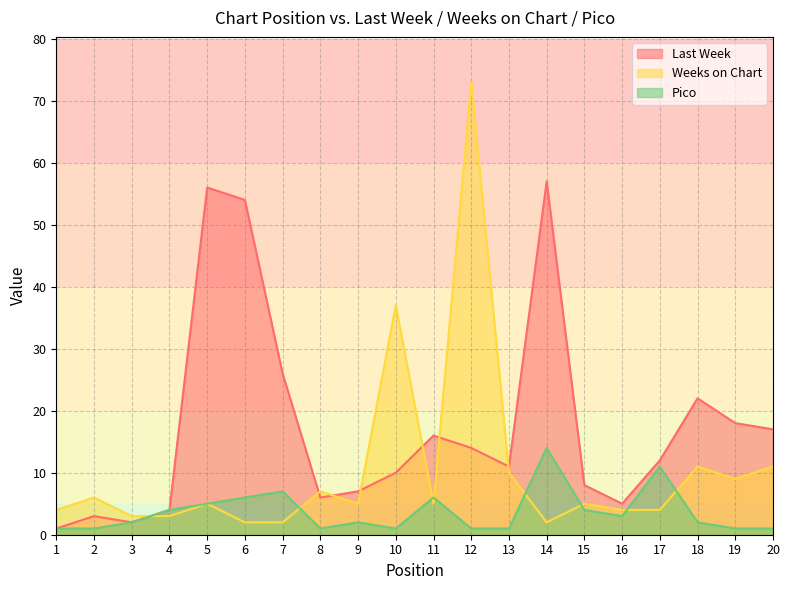

Reading left to right, transcribe all the data shown in this chart.

Last Week: 1	3	2	4	56	54	26	6	7	10	16	14	11	57	8	5	12	22	18	17
Weeks on Chart: 4	6	3	3	5	2	2	7	5	37	5	73	10	2	5	4	4	11	9	11
Pico: 1	1	2	4	5	6	7	1	2	1	6	1	1	14	4	3	11	2	1	1